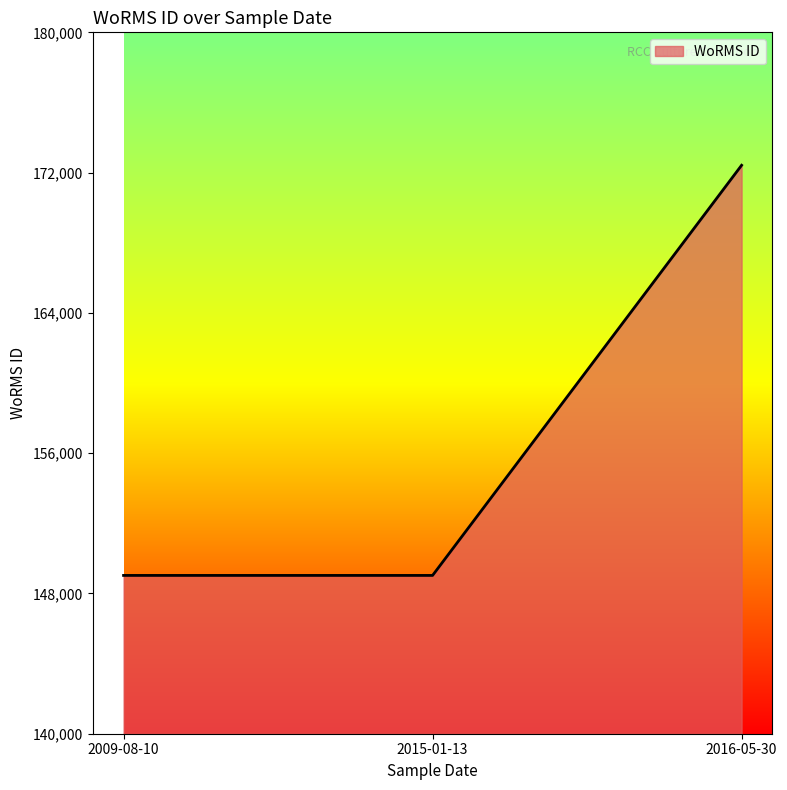

What position from the left is 2015-01-13?

2